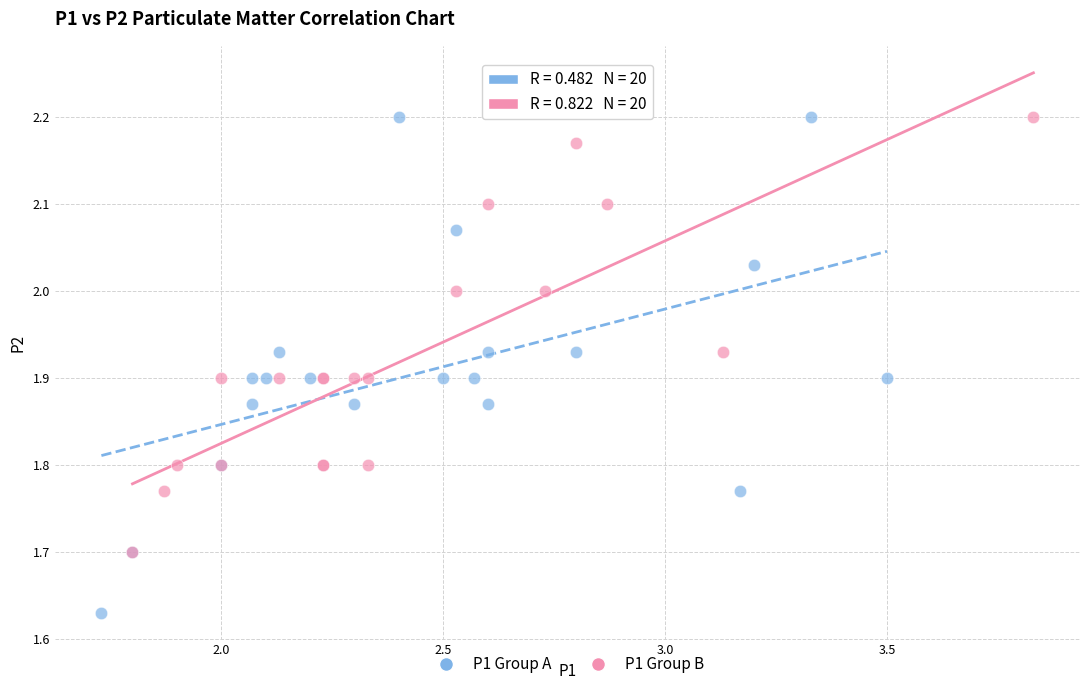

Which series has the widest spread of Y values?

P1 Group A